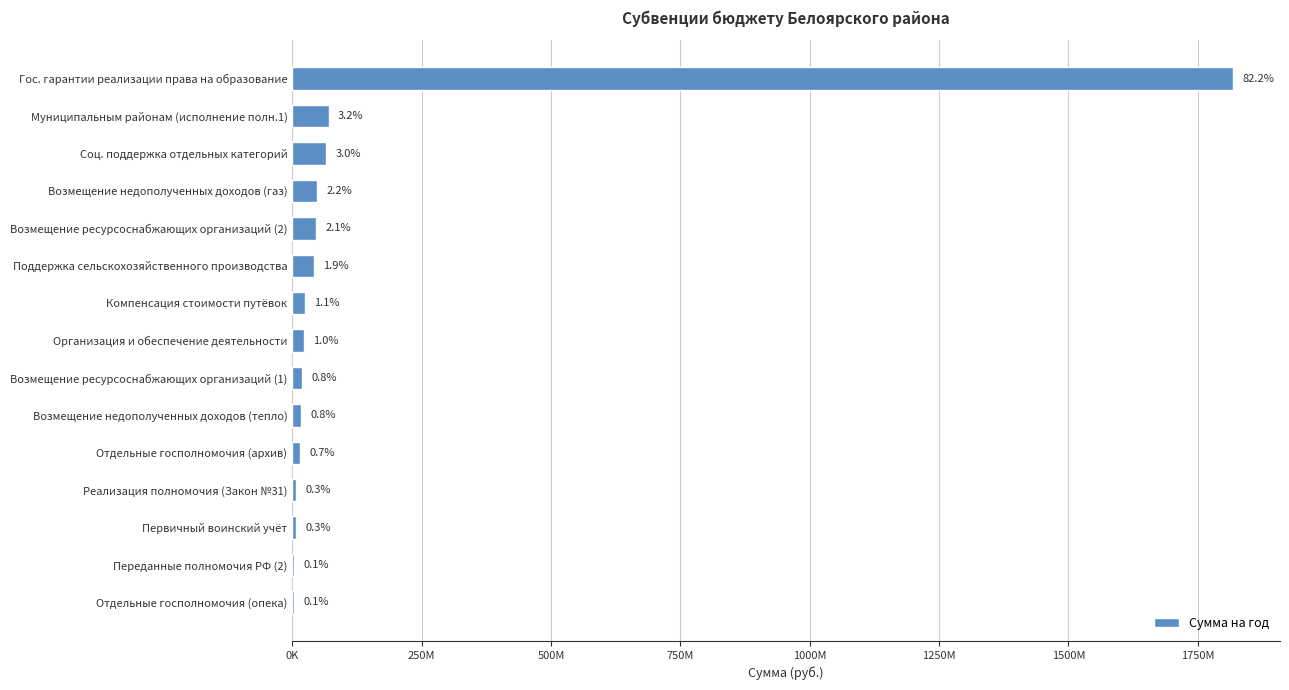

Are the bars horizontal?

Yes